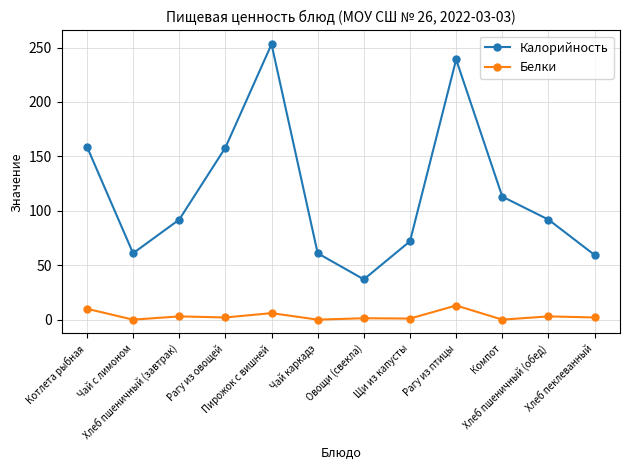

What is the average value of the Белки series?

3.4